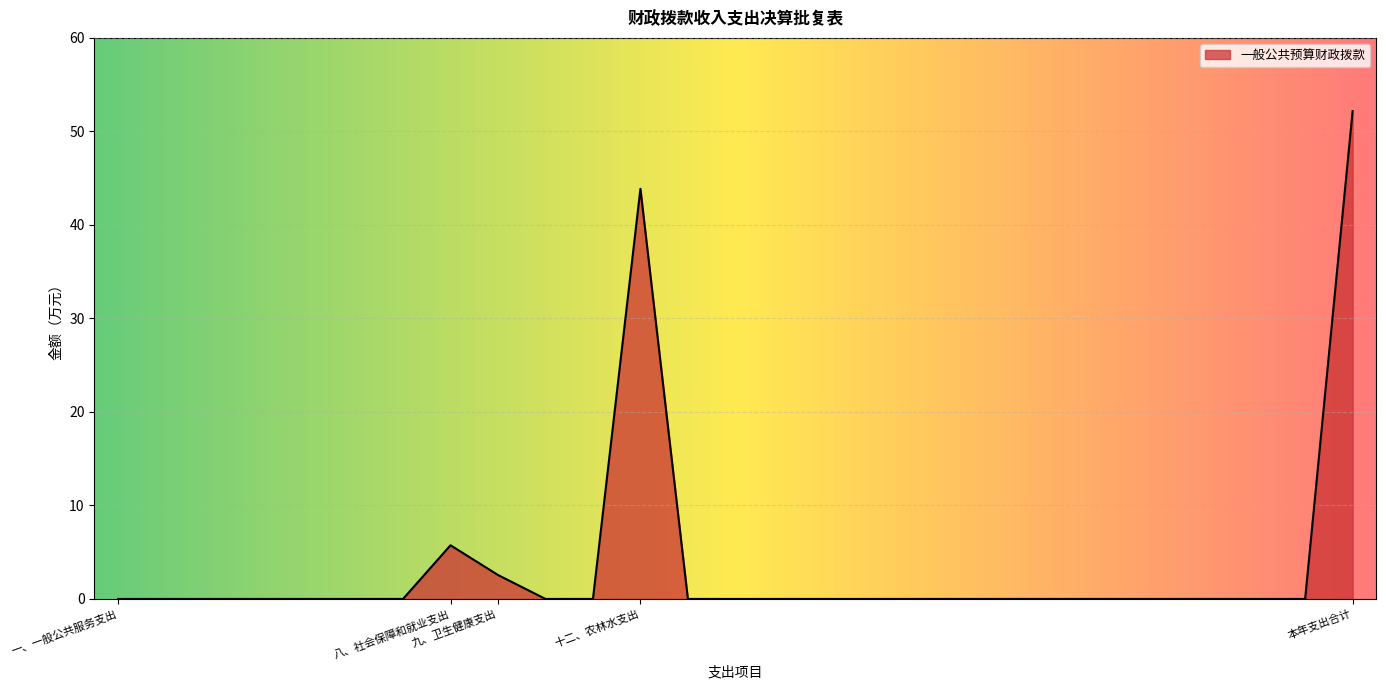

Does the chart have visible grid lines?

Yes